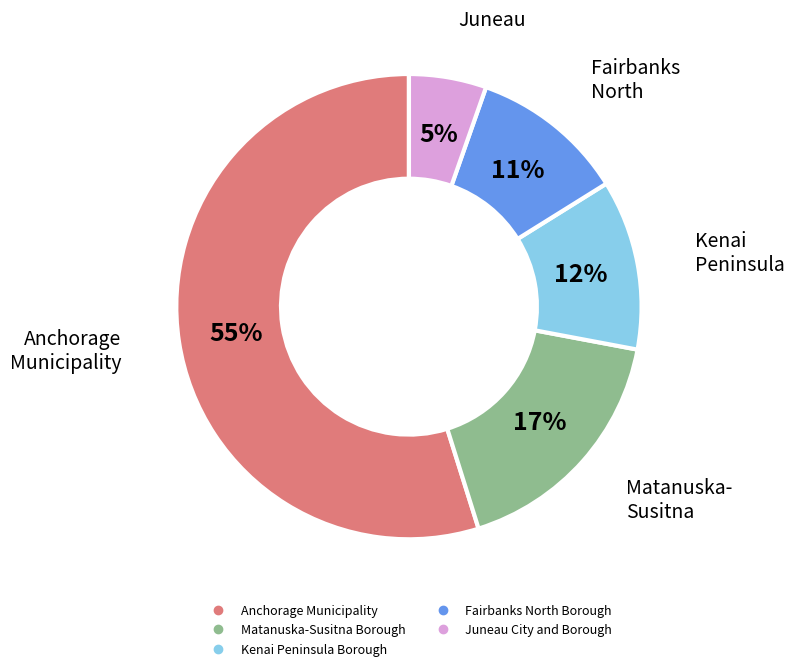

How many slices are in this pie chart?

5